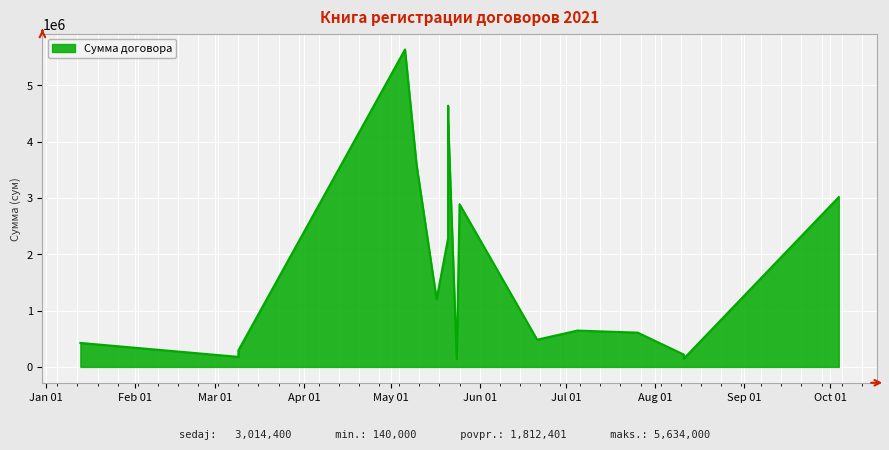

What is the label of the 13th point from the left?

2021-07-05